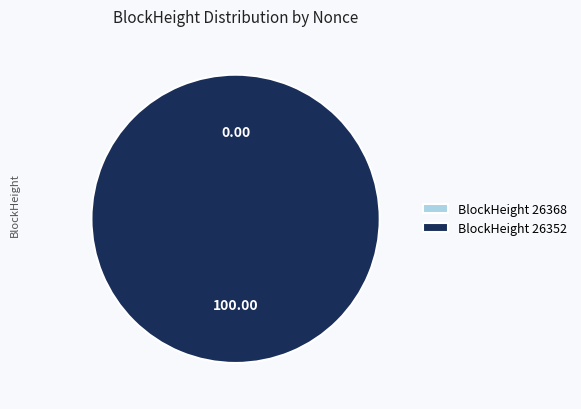

To the nearest percent, what percentage of the pie is 26352?

100%